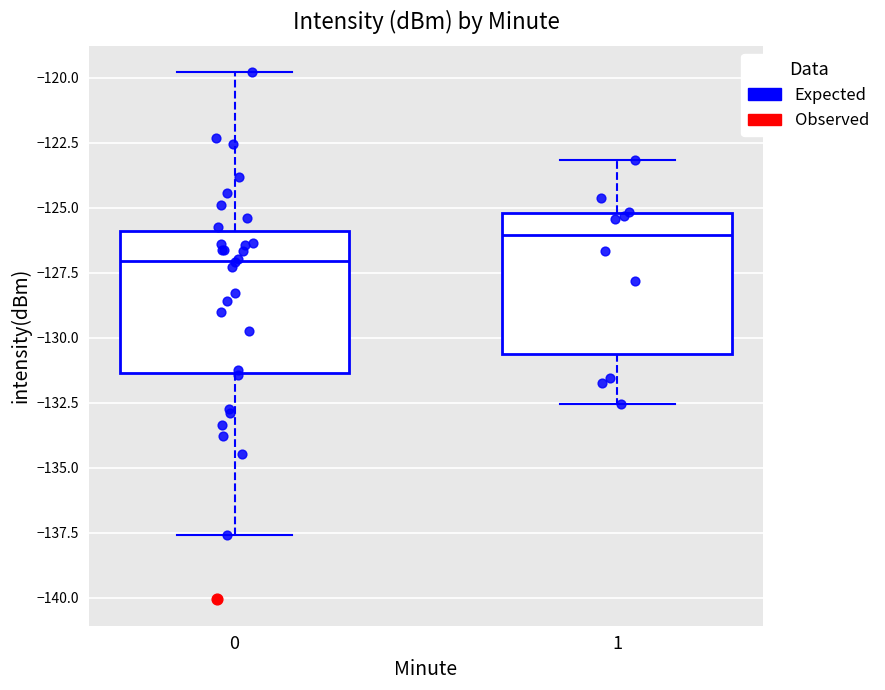

Reading left to right, transcribe this box plot: for each box, give where its median line is, the range the box spans, and where its two whiskers end, as read against the y-axis. The values are not printed on the chart, so give them approximately, as read against the axis.

0: median -127.0, box -131.5 to -126.0, whiskers -137.5 to -120.0
1: median -126.0, box -130.5 to -125.0, whiskers -132.5 to -123.0